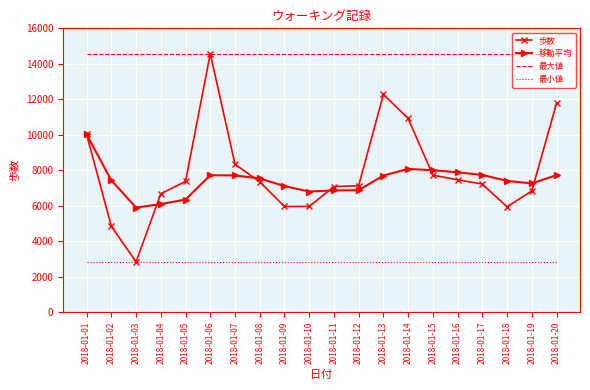

The value of 最小値 at 2018-01-10 is 4077. True or false?

False